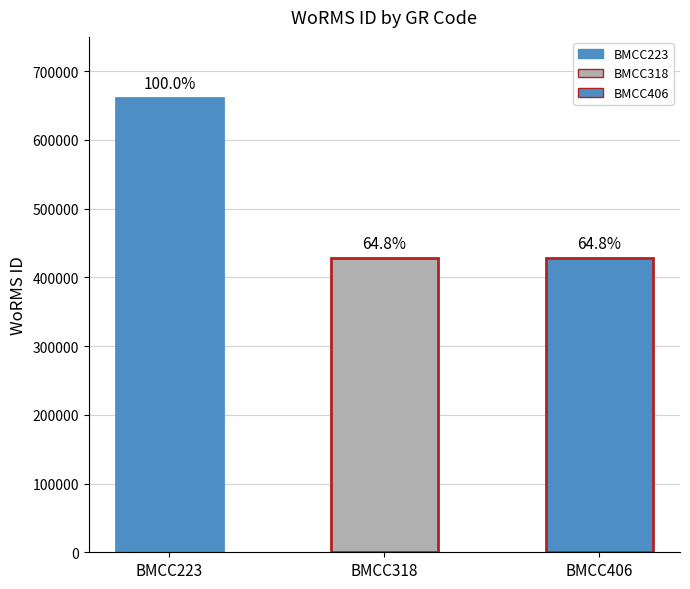

Are the bars horizontal?

No